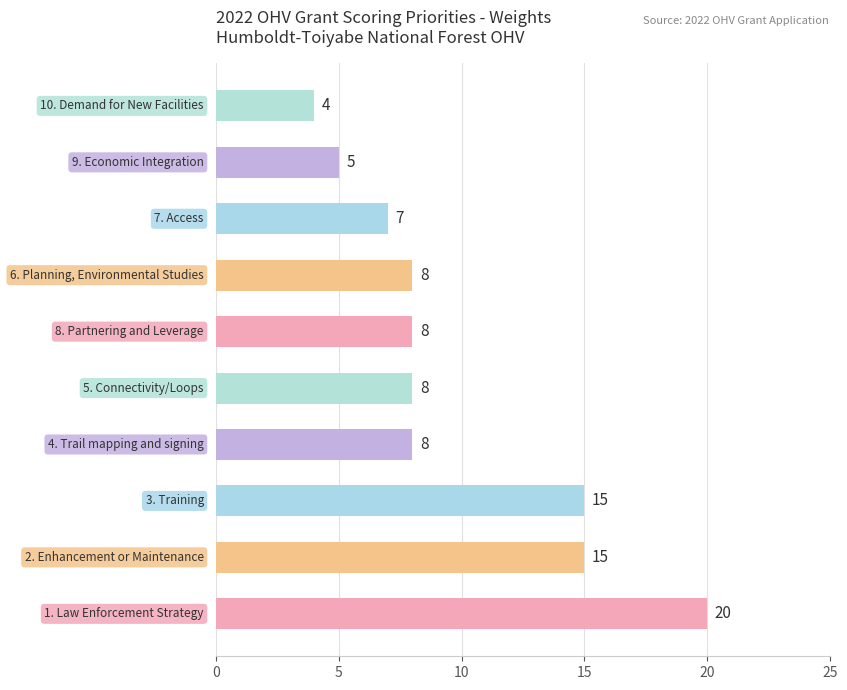

Are the bars horizontal?

Yes